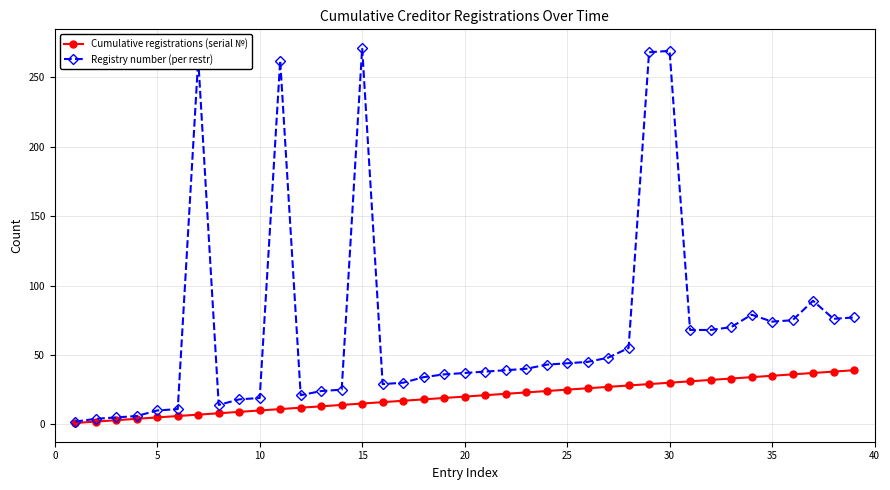

What is the maximum value shown in the chart?

271